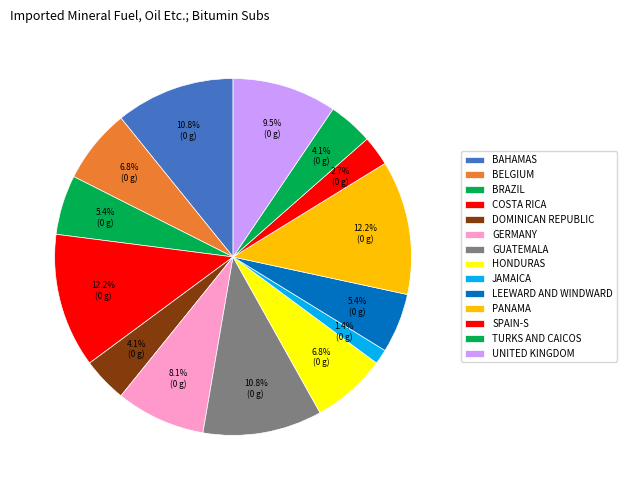

Count the number of slices in the pie.

14